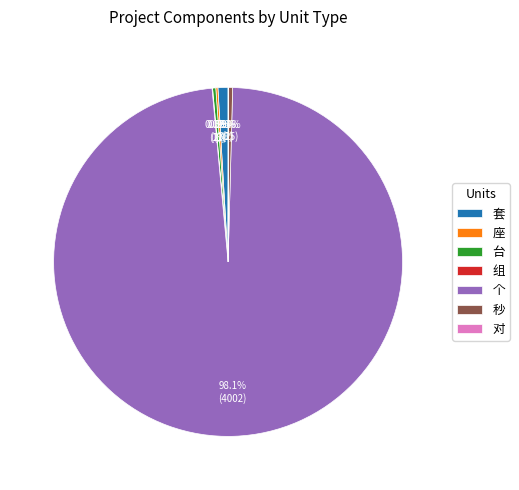

Is there any slice that represents more than half of the pie?

Yes